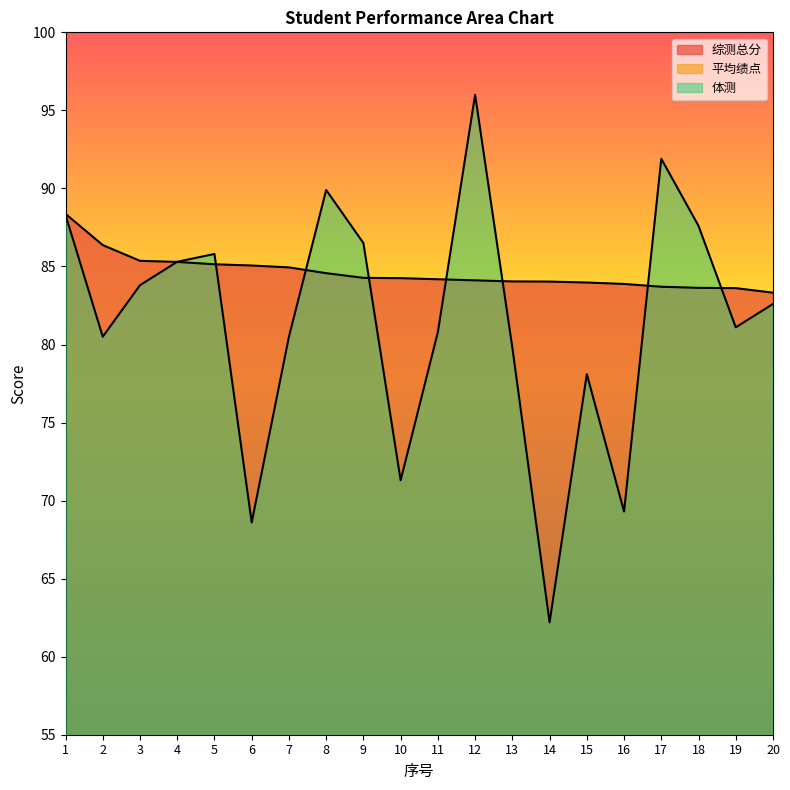

Is it true that 平均绩点 equals 6.6 at 4?

False